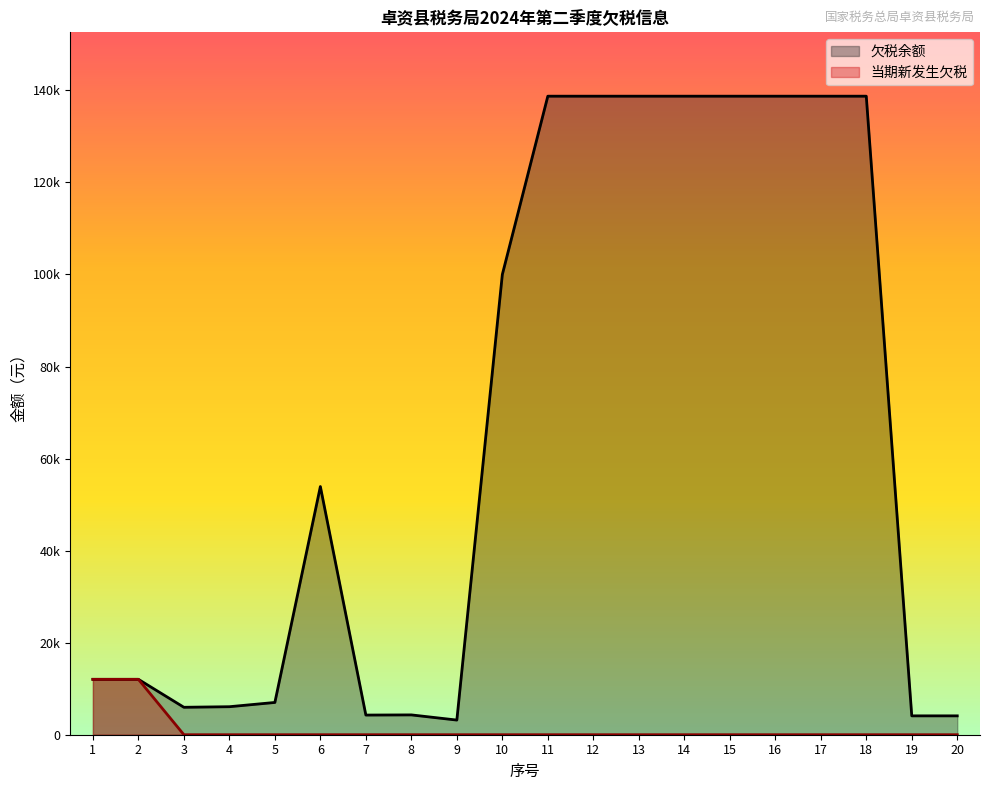

True or false: 欠税余额 and 当期新发生欠税 cross at least once.

False